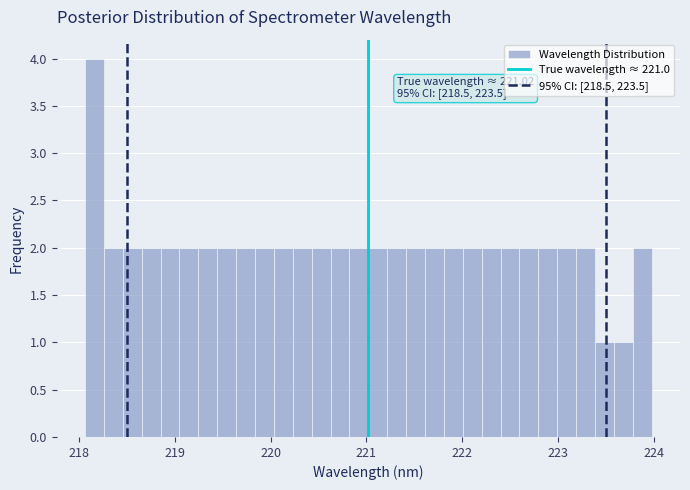

Read against the x-axis, roughly where is the centre of the tallest bar?

218.2